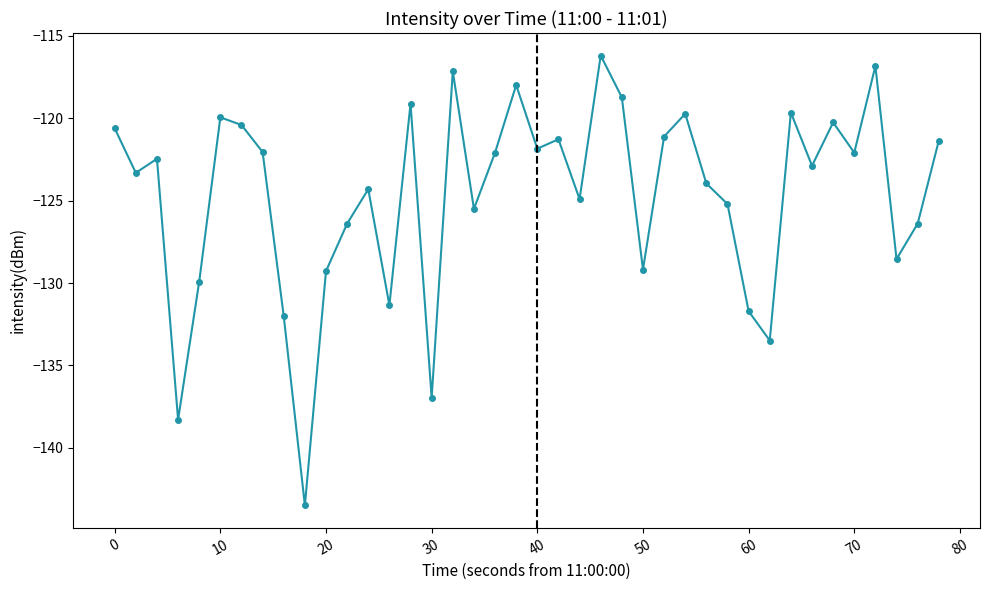

What is the average value?

-124.7